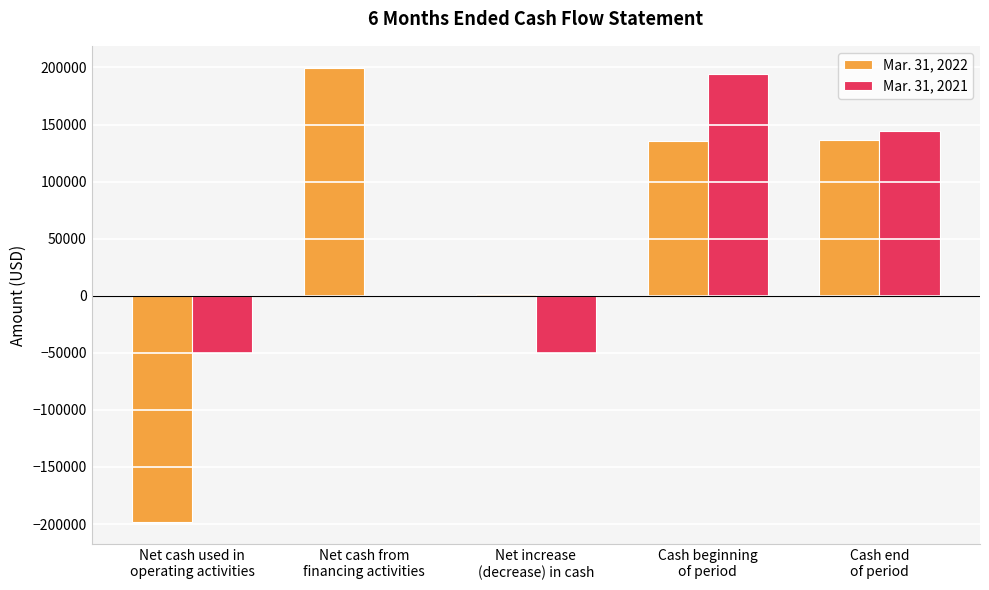

What is the greatest value displayed?

199113